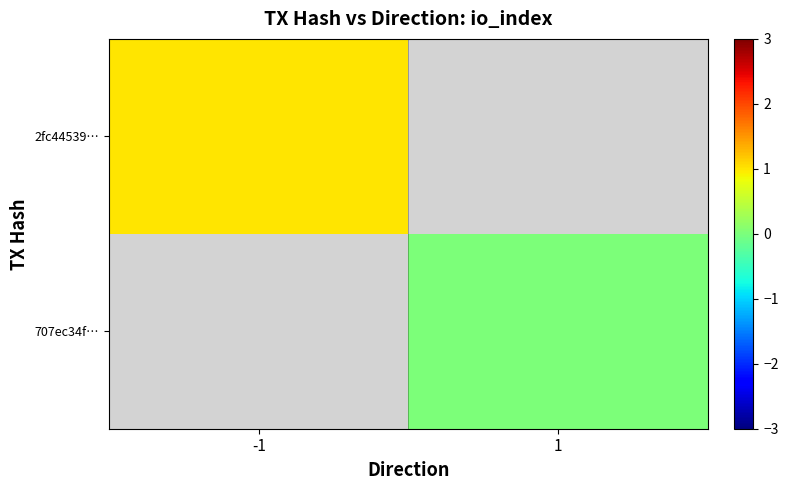

What is the highest value of the 2fc44539… series?

1.0